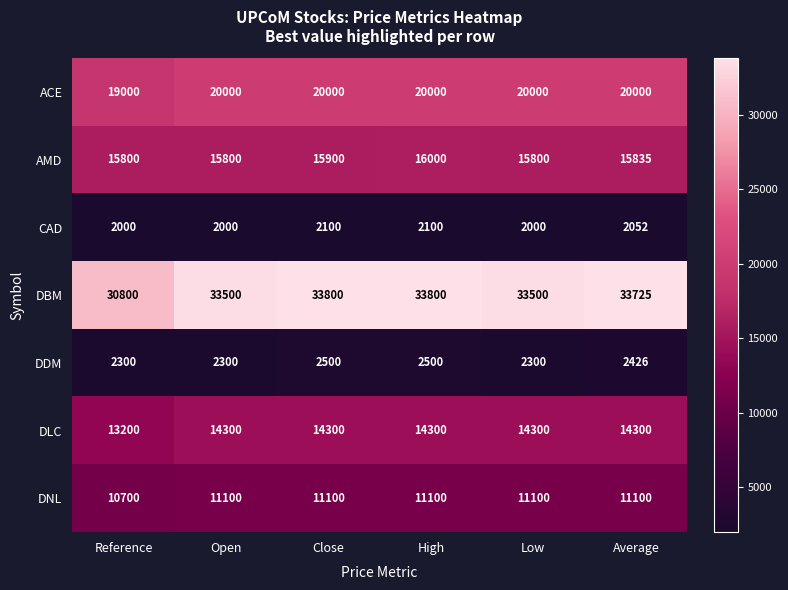

What is the difference between the maximum and minimum values in the DBM series?

3000